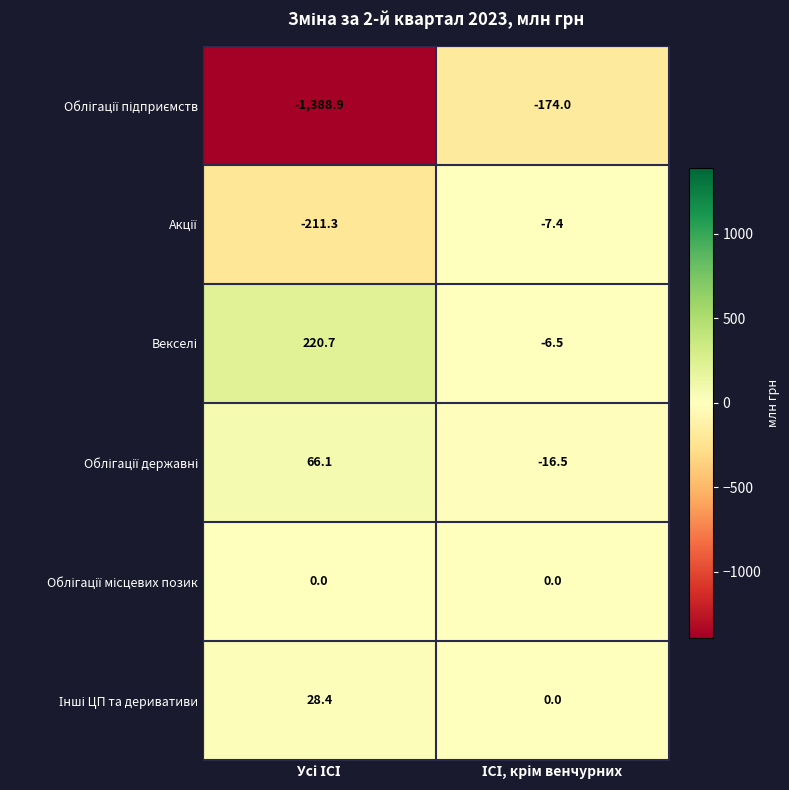

What is the greatest value displayed?

220.7